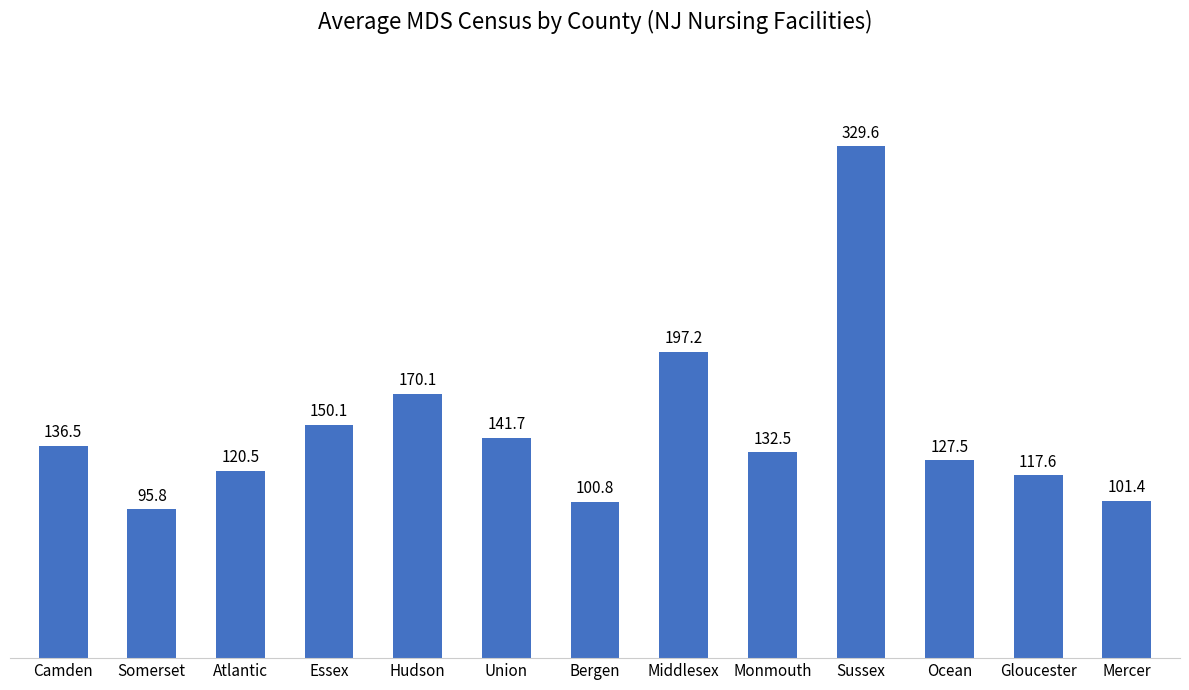

Approximately how many times larger is the value at Middlesex compared to Gloucester?

1.7